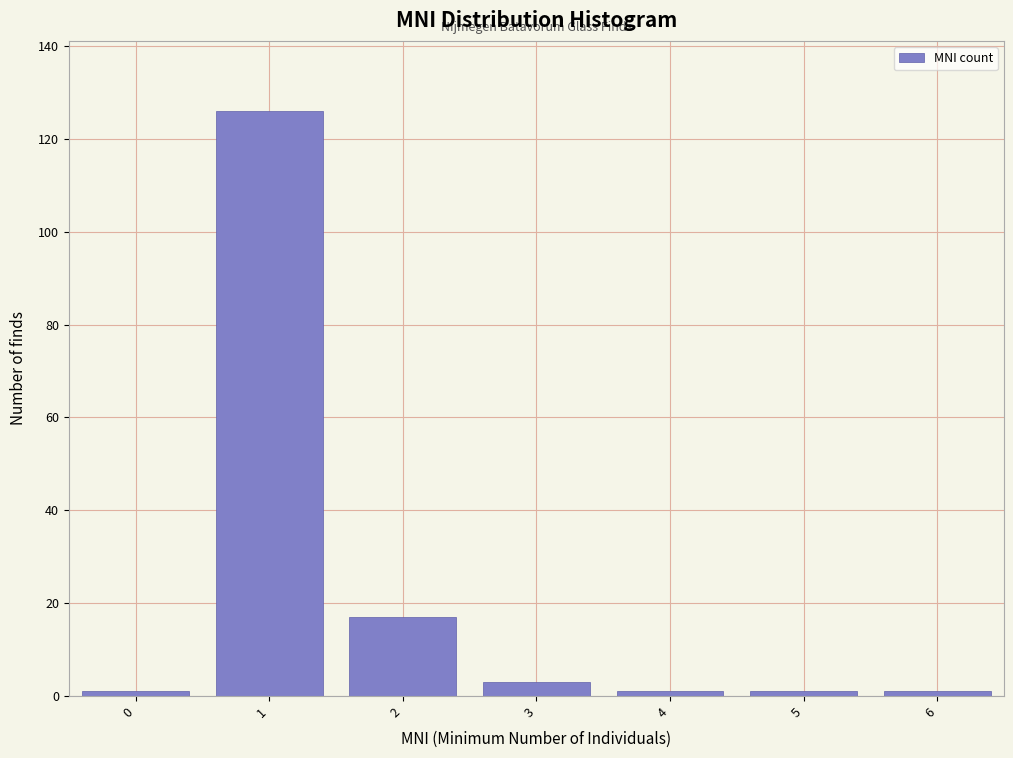

Reading right to left, list all the values displayed in this chart.

1	1	1	3	17	126	1